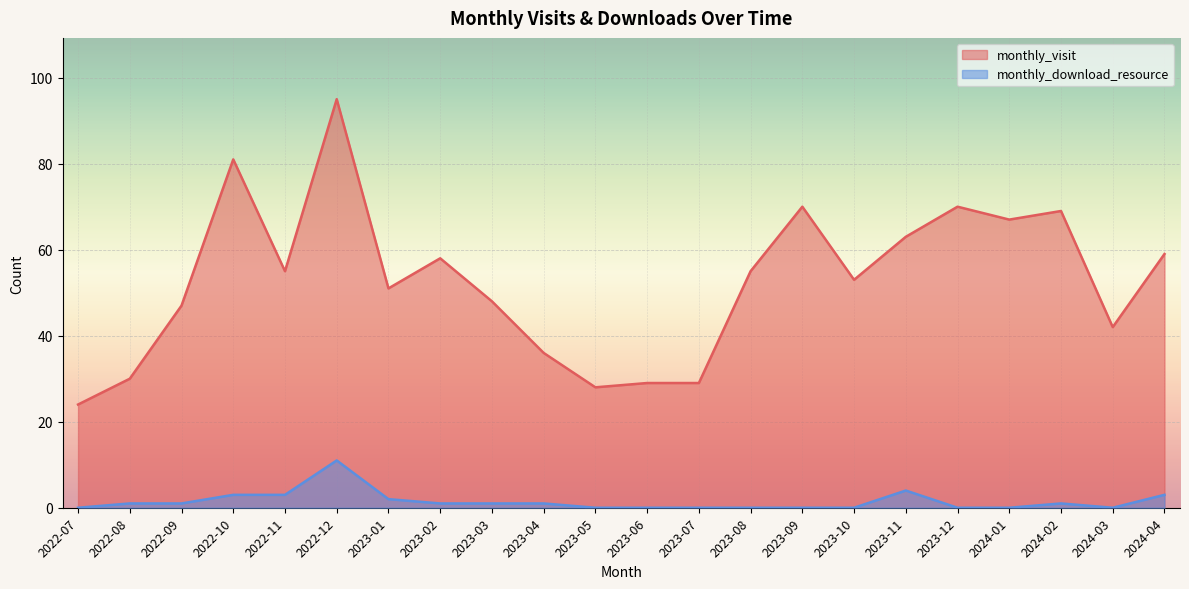

Where is the first local maximum for monthly_visit?

2022-10